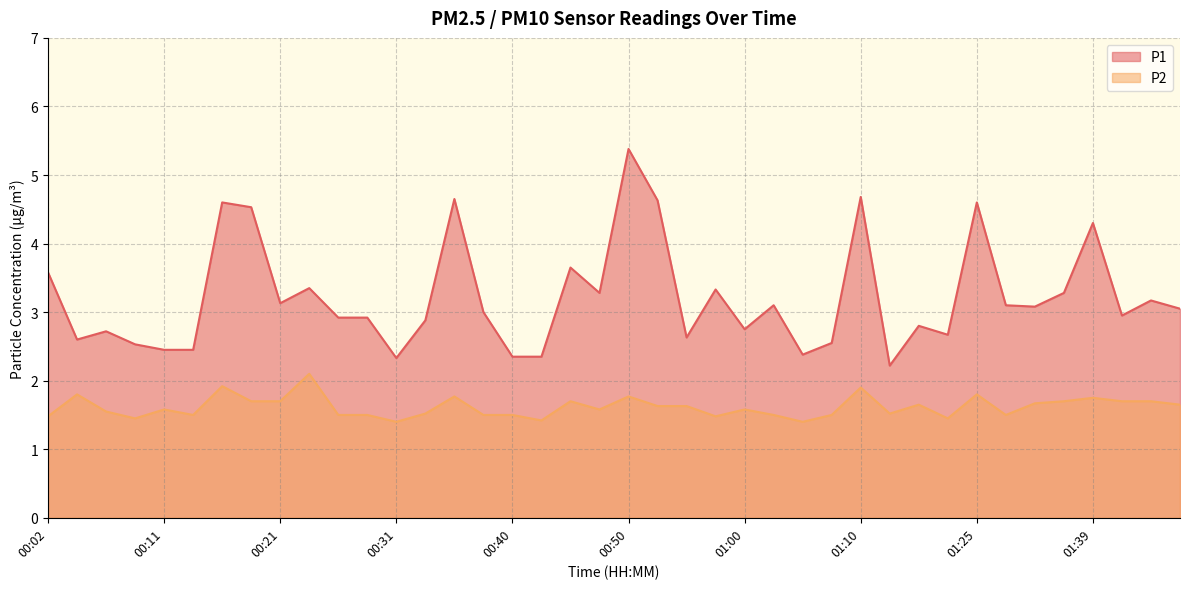

Does the chart have visible grid lines?

Yes